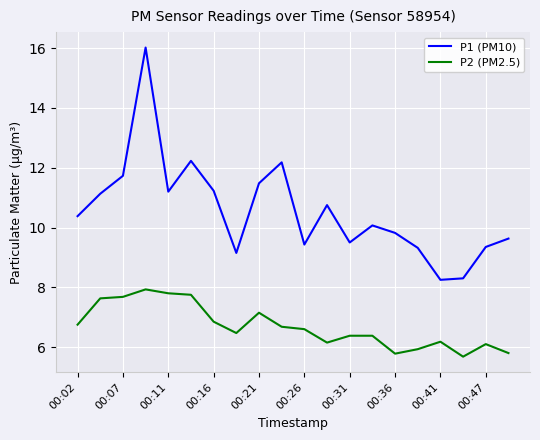

What is the difference between the maximum and minimum values in the P1 (PM10) series?

7.8